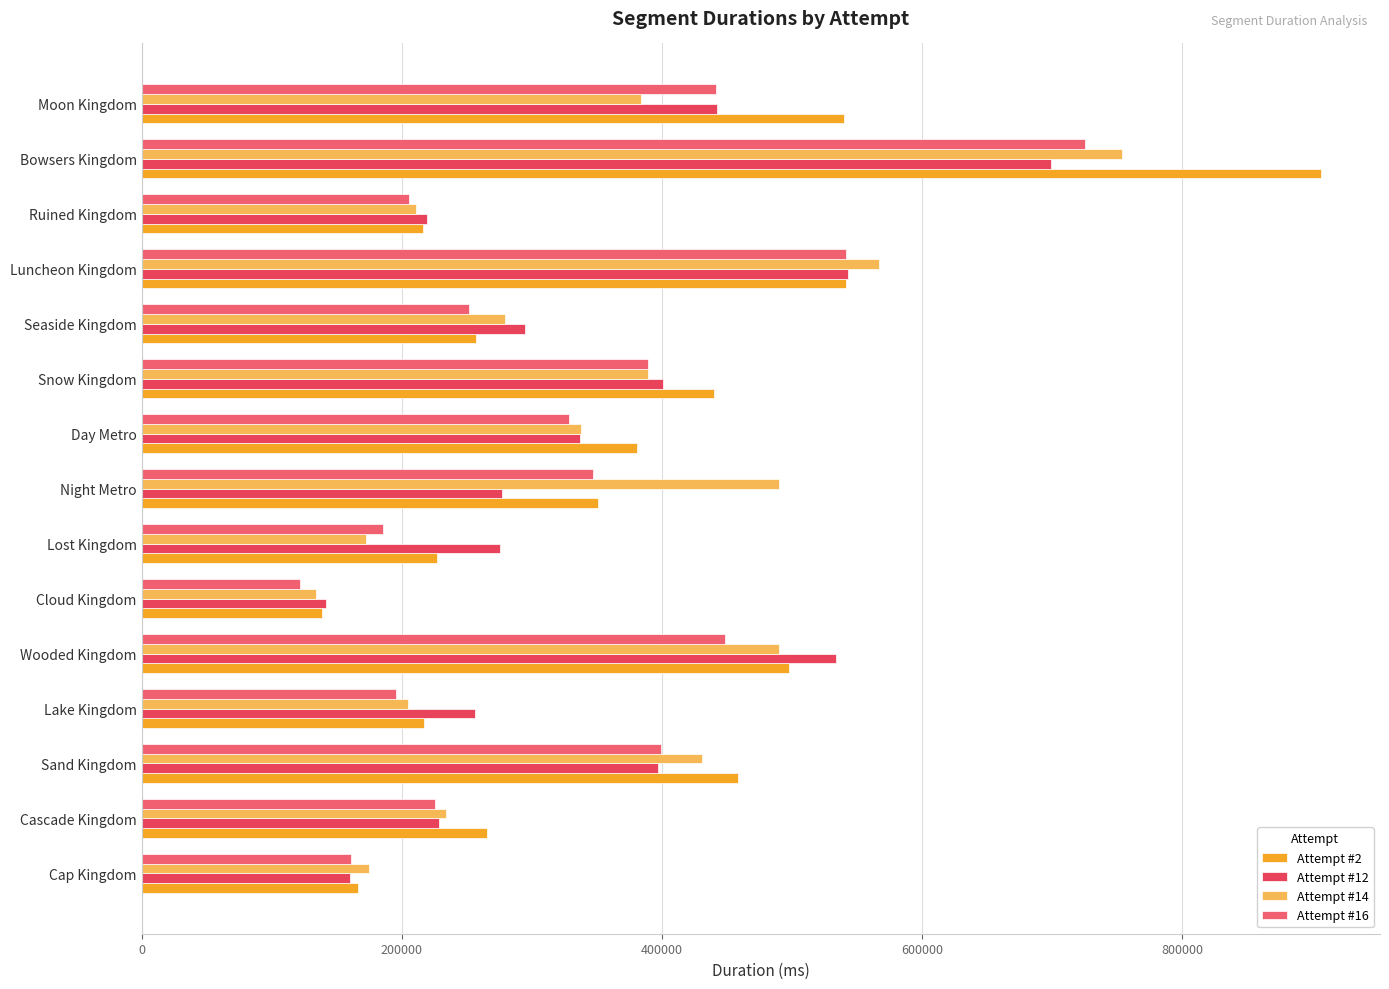

What is the average value of the Attempt #2 series?

373623